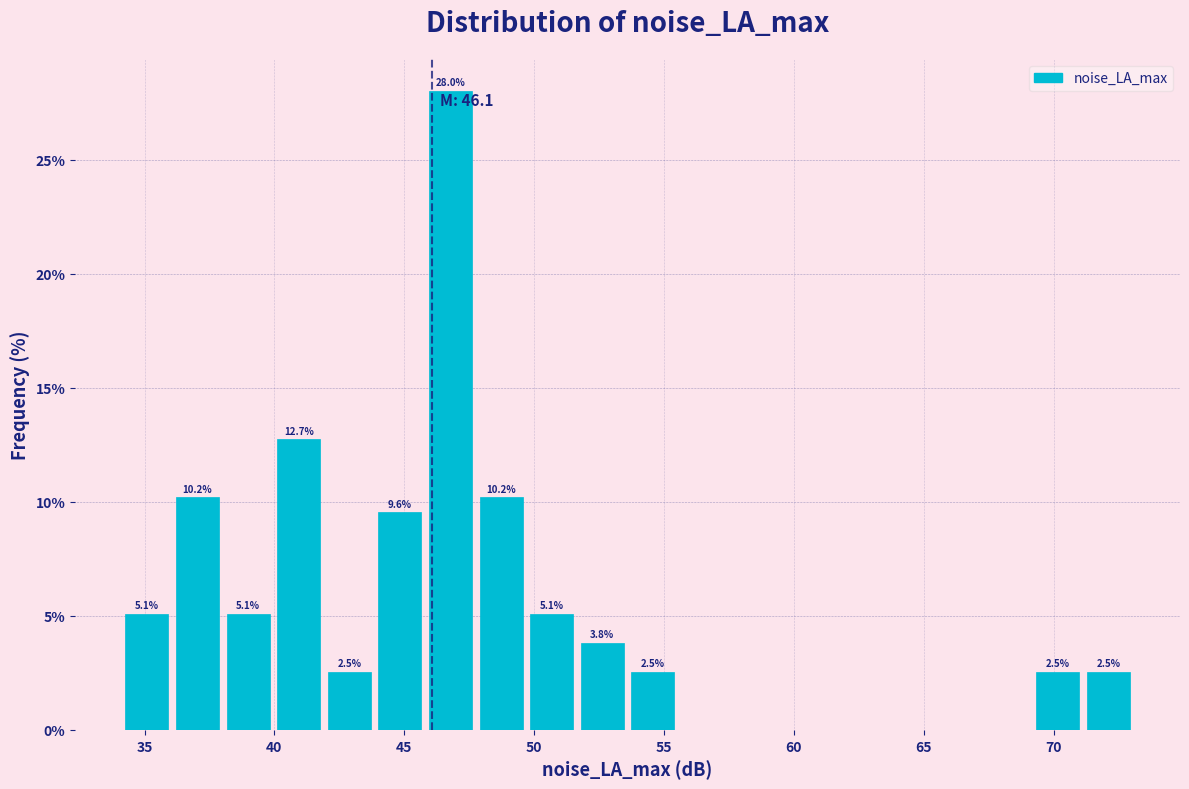

Read against the x-axis, roughly where is the centre of the tallest bar?

47.0